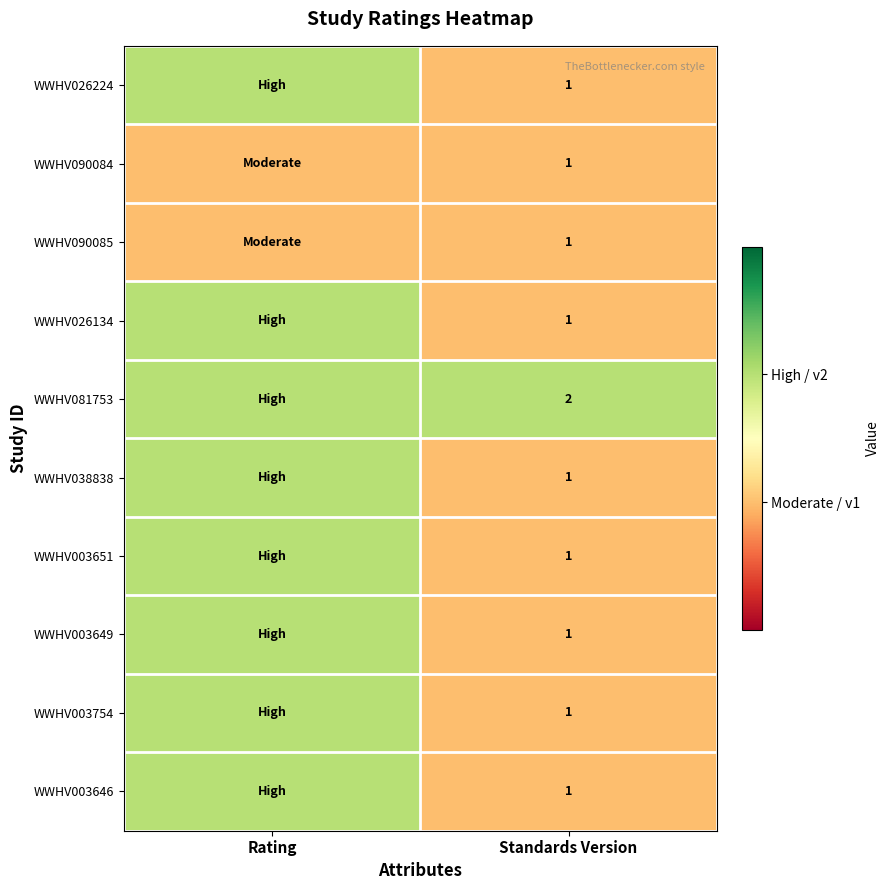

Count the number of categories in the chart.

2